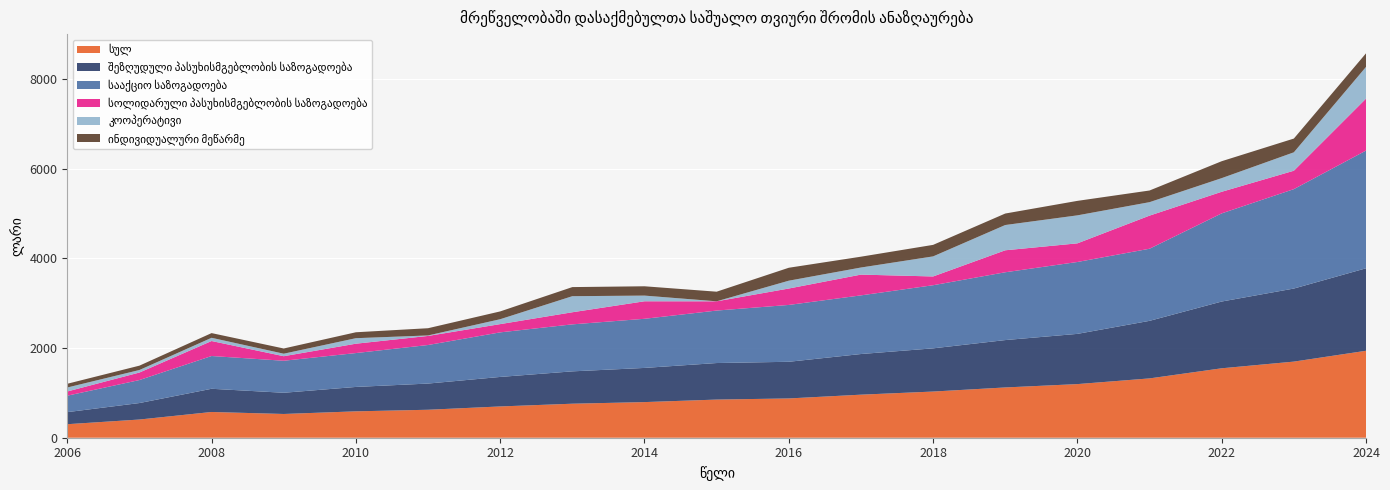

Reading right to left, transcribe all the data shown in this chart.

სულ: 1939.9	1698.1	1549.2	1323.5	1196.4	1121.6	1030.1	960.5	876.4	851.1	794.9	758.9	697.8	624.0	588.6	529.8	574.3	406.0	301.6
შეზღუდული პასუხისმგებლობის საზოგადოება: 1840.1	1630.1	1489.4	1284.1	1120.5	1057.0	963.9	906.9	817.9	815.3	762.3	721.8	658.4	584.4	544.4	473.3	517.7	367.7	269.2
სააქციო საზოგადოება: 2626.4	2218.0	1966.6	1608.8	1603.7	1512.8	1408.3	1308.4	1268.2	1170.7	1096.1	1048.4	994.3	860.0	755.9	714.2	730.9	513.1	367.0
სოლიდარული პასუხისმგებლობის საზოგადოება: 1159.1	410.5	482.1	738.9	416.1	490.4	195.5	463.4	366.4	206.5	390.9	270.3	184.2	202.6	208.8	101.4	334.7	167.7	94.1
კოოპერატივი: 707.3	411.0	304.4	300.2	624.4	563.7	447.6	158.1	174.5	0.0	126.7	358.3	109.3	10.9	123.0	55.8	71.8	56.4	88.4
ინდივიდუალური მეწარმე: 303.2	306.7	377.5	260.2	323.3	256.3	257.2	241.7	288.7	214.4	207.9	203.0	174.0	161.2	132.1	116.4	104.8	97.0	83.4